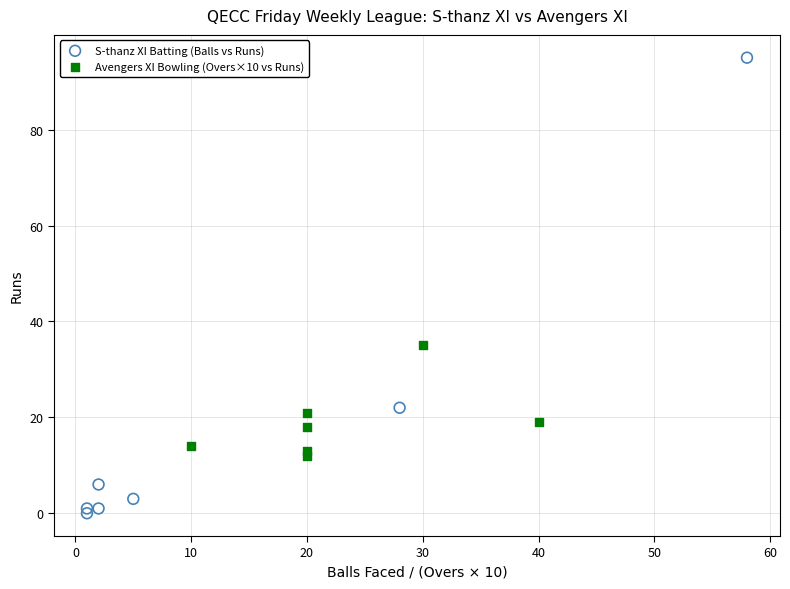

What are all the series names shown in the legend?

S-thanz XI Batting (Balls vs Runs), Avengers XI Bowling (Overs×10 vs Runs)